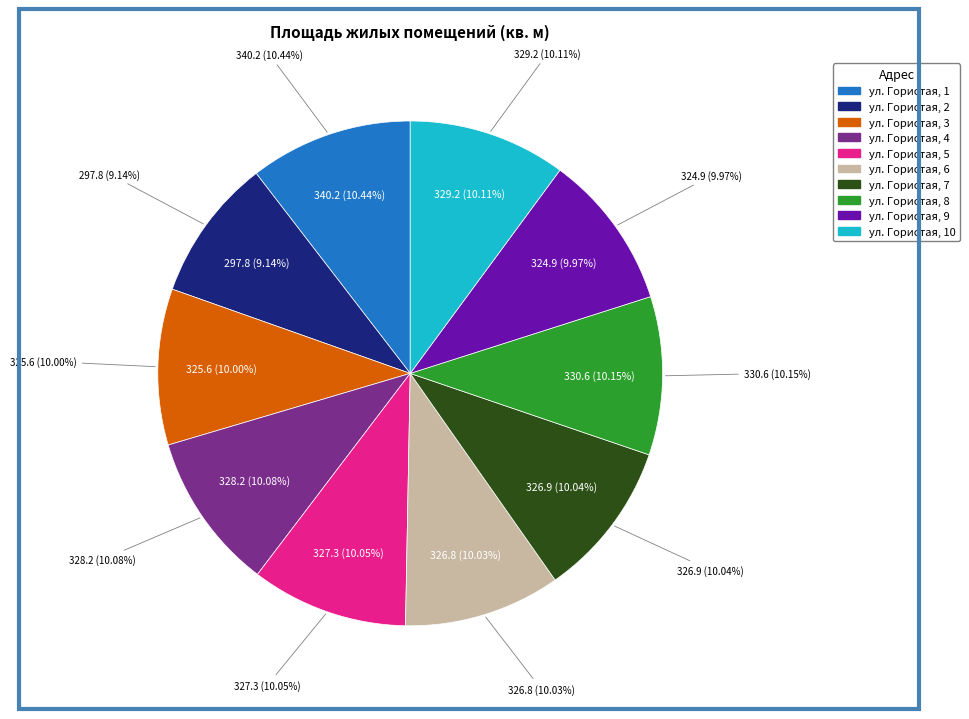

What is the total percentage of ул. Гористая, 7 and ул. Гористая, 2?

19.2%